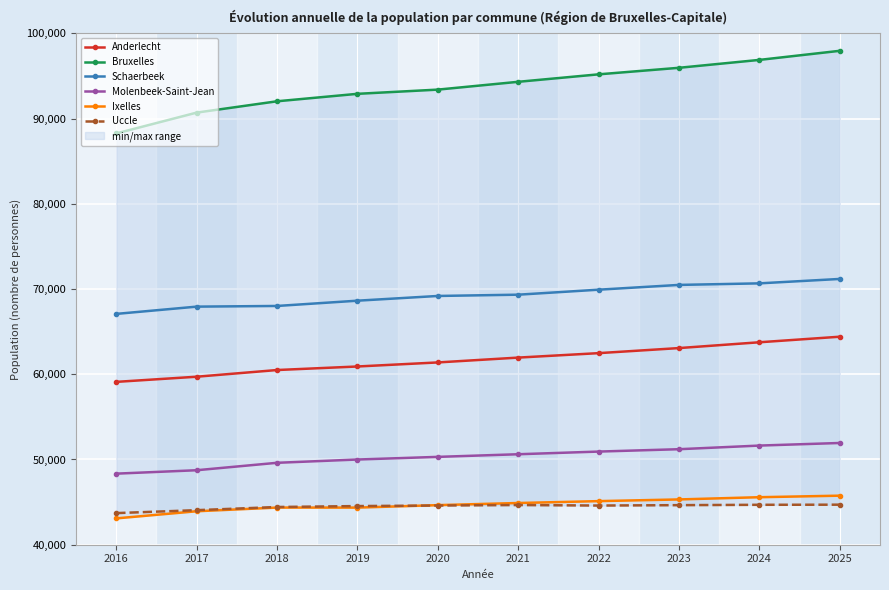

List the labels in order of Schaerbeek value, largest first.

2025, 2024, 2023, 2022, 2021, 2020, 2019, 2018, 2017, 2016